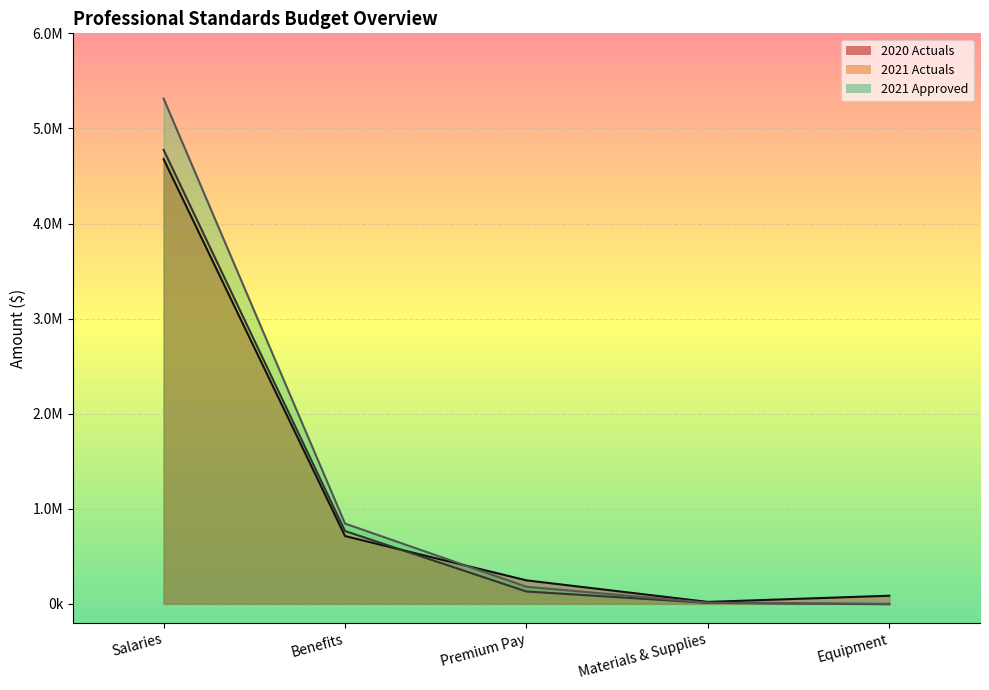

After their last crossing, which series has the higher values: 2021 Approved or 2020 Actuals?

2020 Actuals